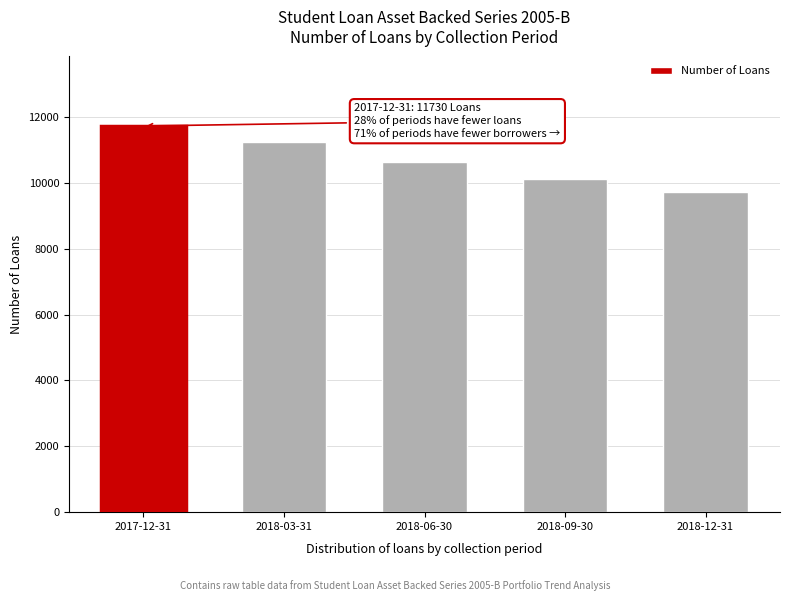

Reading left to right, extract all data points from this chart.

11730	11251	10636	10122	9712